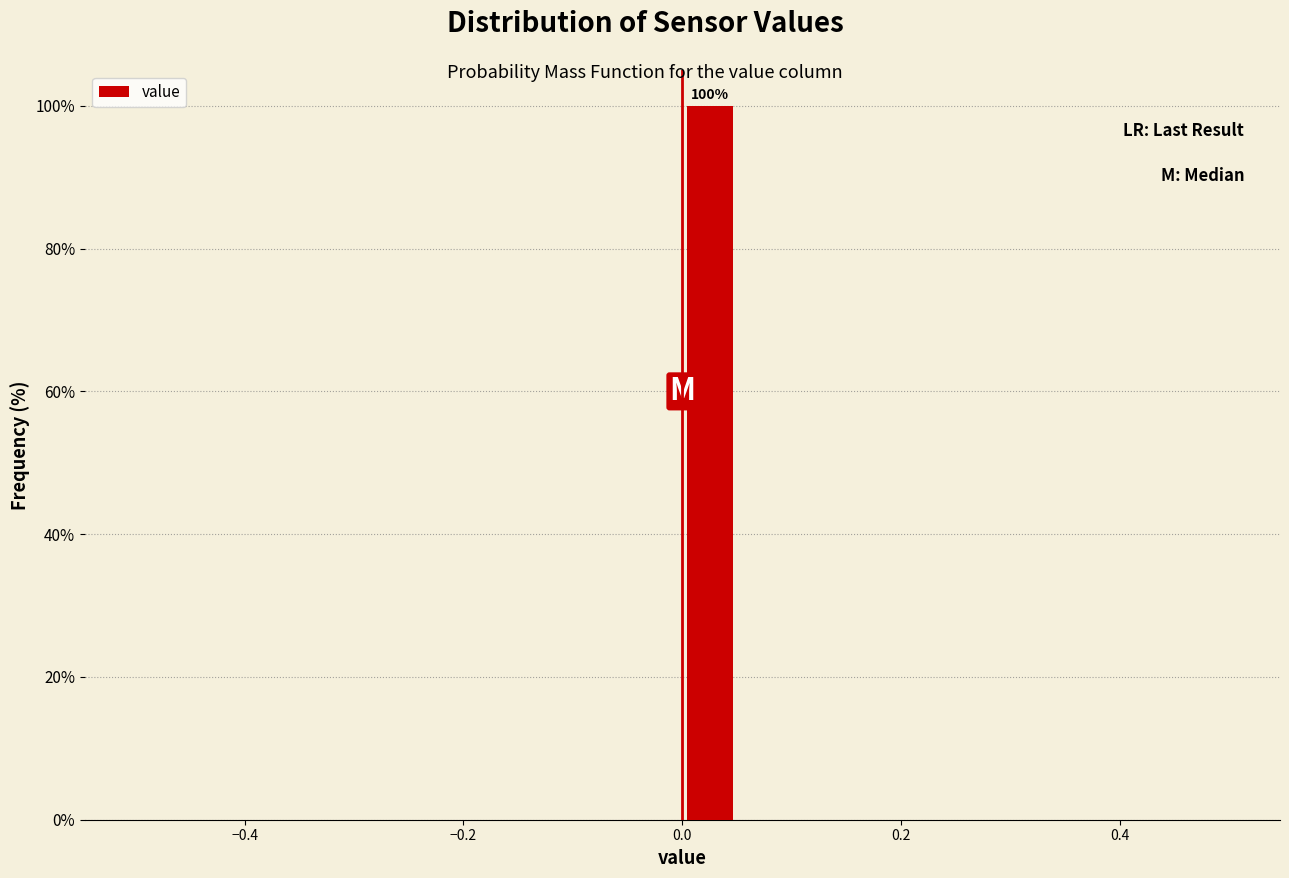

Around what value on the x-axis is the tallest bar? Give the approximate position of its centre, as read against the axis.

0.02